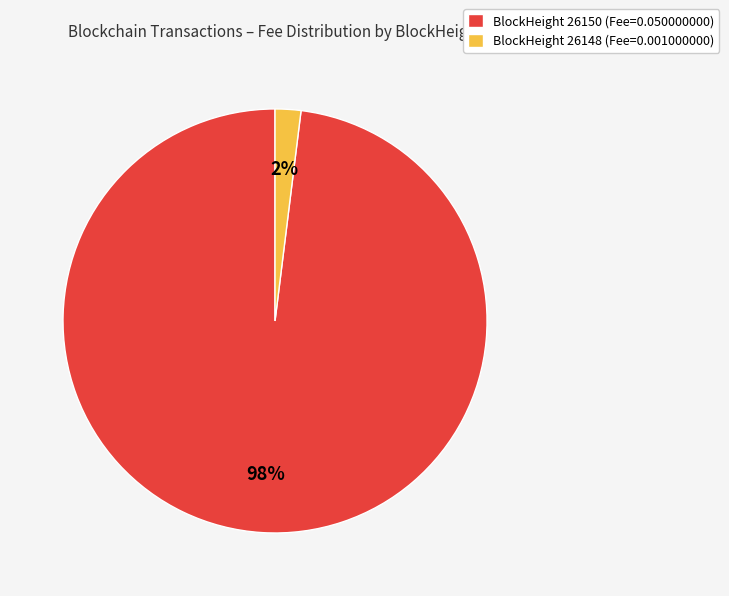

Is there a majority slice in this chart?

Yes